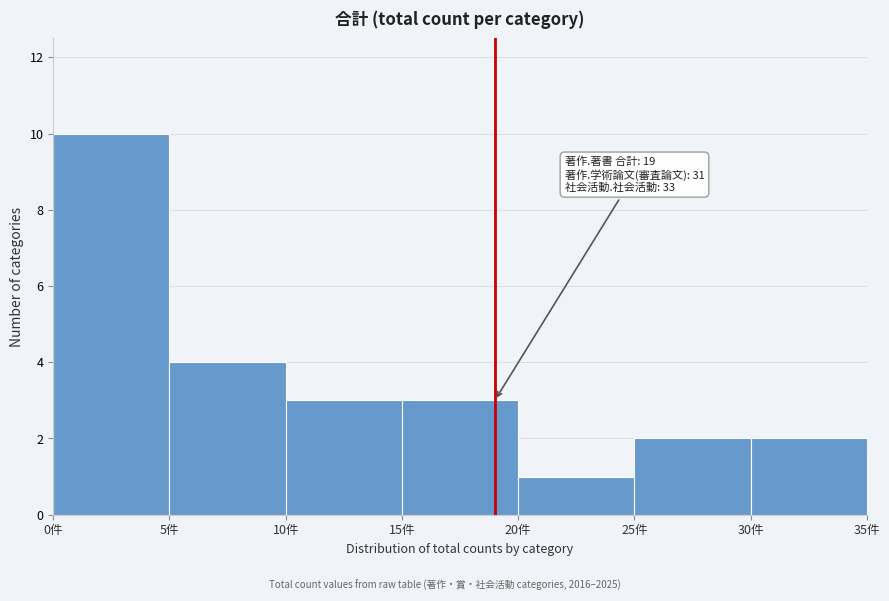

Over which range of the x-axis is the bar tallest?

0 to 5